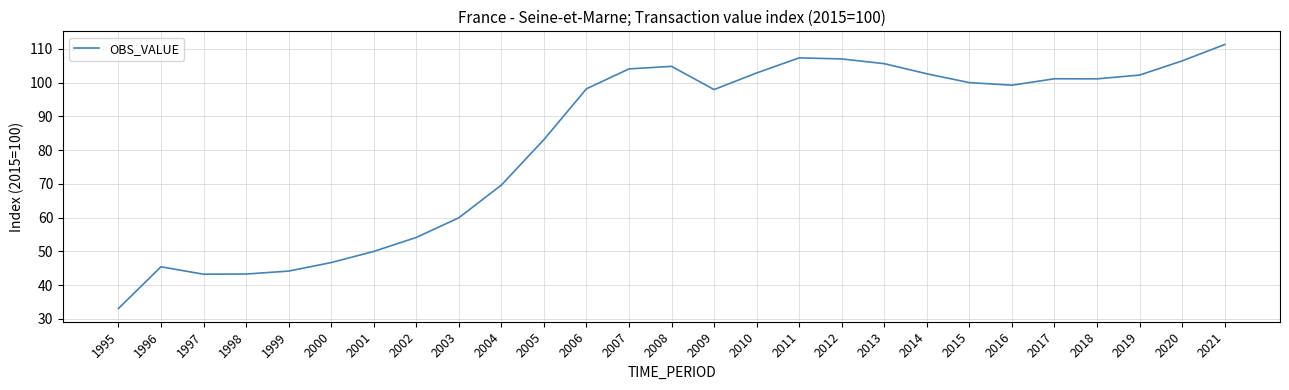

What is the difference between the values at 2000 and 2003?

13.3